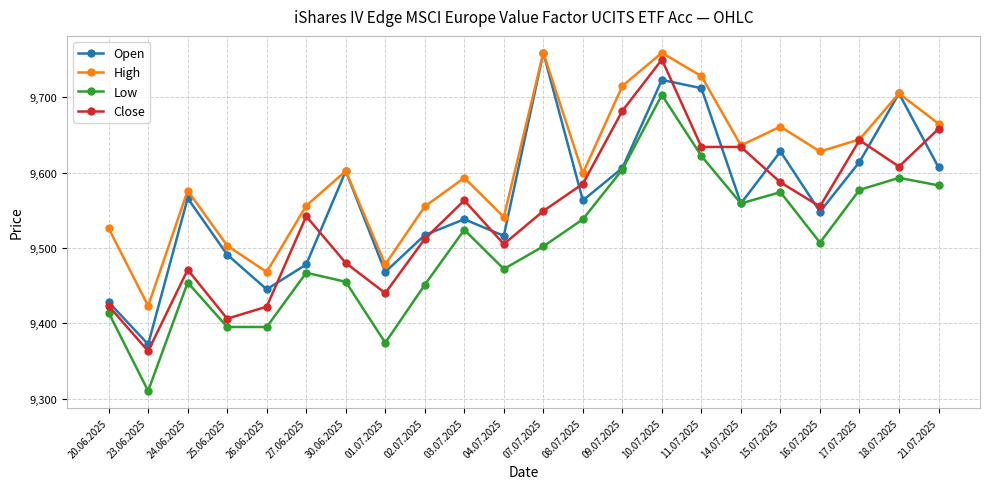

How many lines are shown in the chart?

4